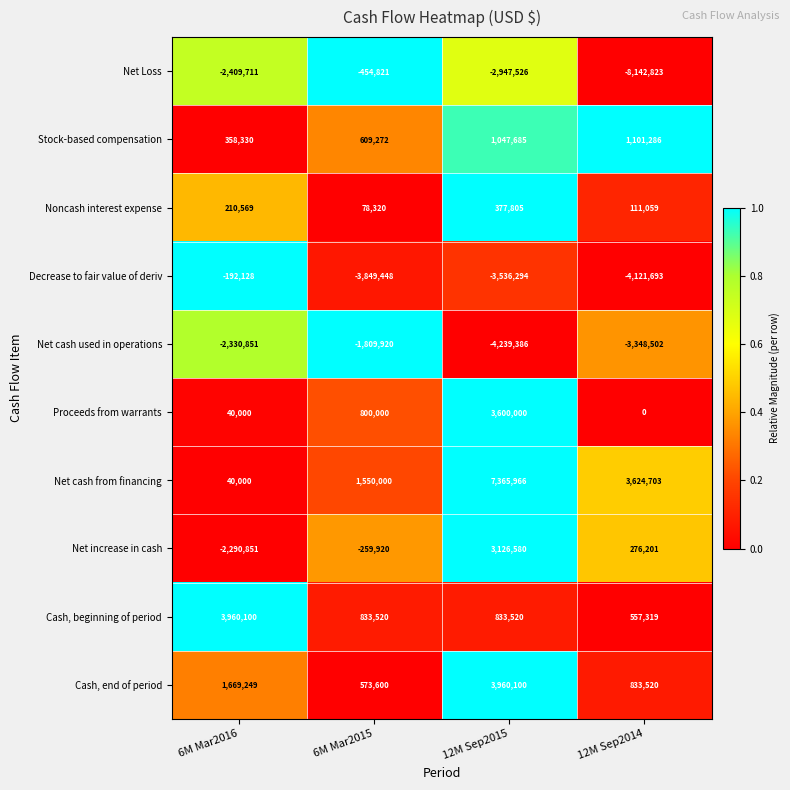

Read the Stock-based compensation value at 6M Mar2015.

609272